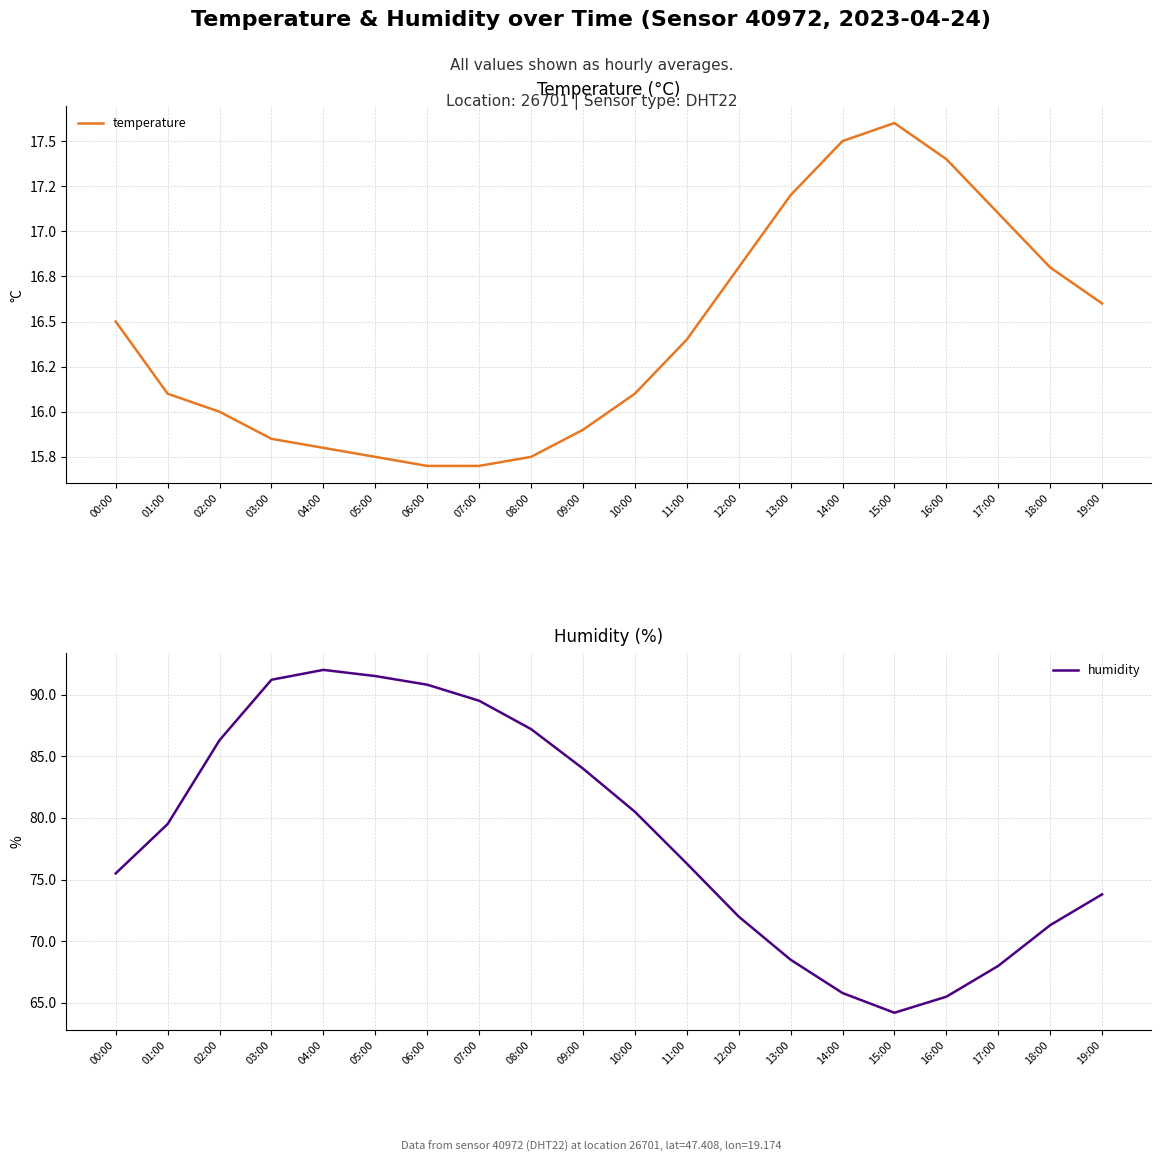

The temperature series shows 8.8 at 15:00. True or false?

False